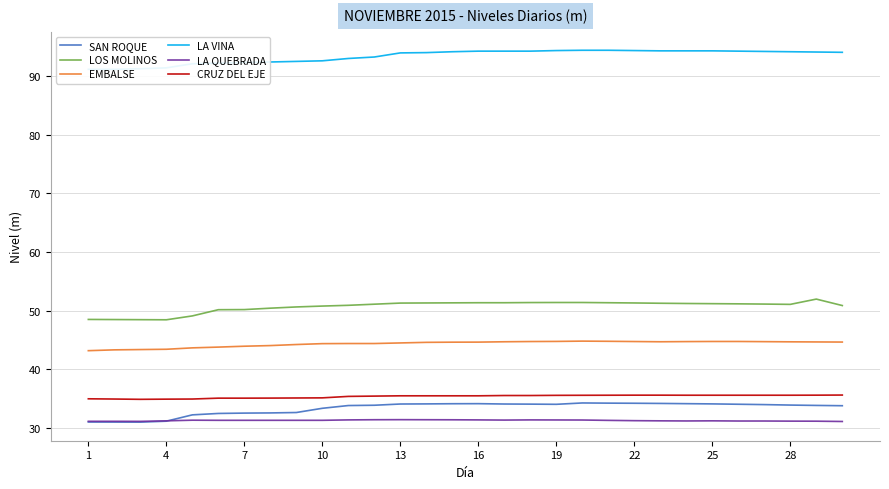

The CRUZ DEL EJE series shows 35.5 at 19. True or false?

True